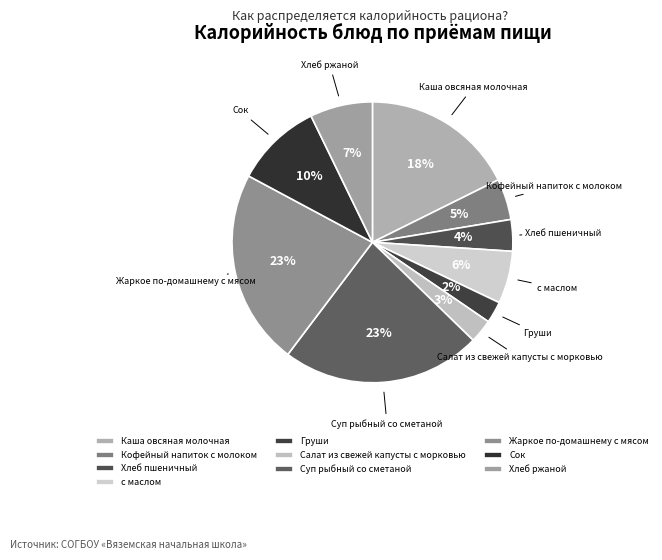

How many segments does this pie chart have?

10